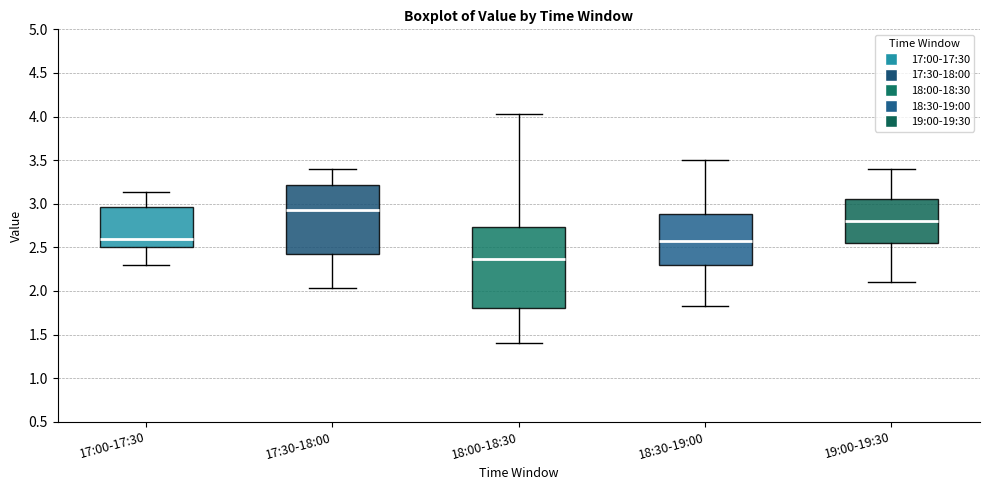

Reading left to right, transcribe this box plot: for each box, give where its median line is, the range the box spans, and where its two whiskers end, as read against the y-axis. The values are not printed on the chart, so give them approximately, as read against the axis.

17:00-17:30: median 2.60, box 2.50 to 2.95, whiskers 2.30 to 3.15
17:30-18:00: median 2.95, box 2.40 to 3.20, whiskers 2.05 to 3.40
18:00-18:30: median 2.35, box 1.80 to 2.75, whiskers 1.40 to 4.05
18:30-19:00: median 2.55, box 2.30 to 2.90, whiskers 1.85 to 3.50
19:00-19:30: median 2.80, box 2.55 to 3.05, whiskers 2.10 to 3.40